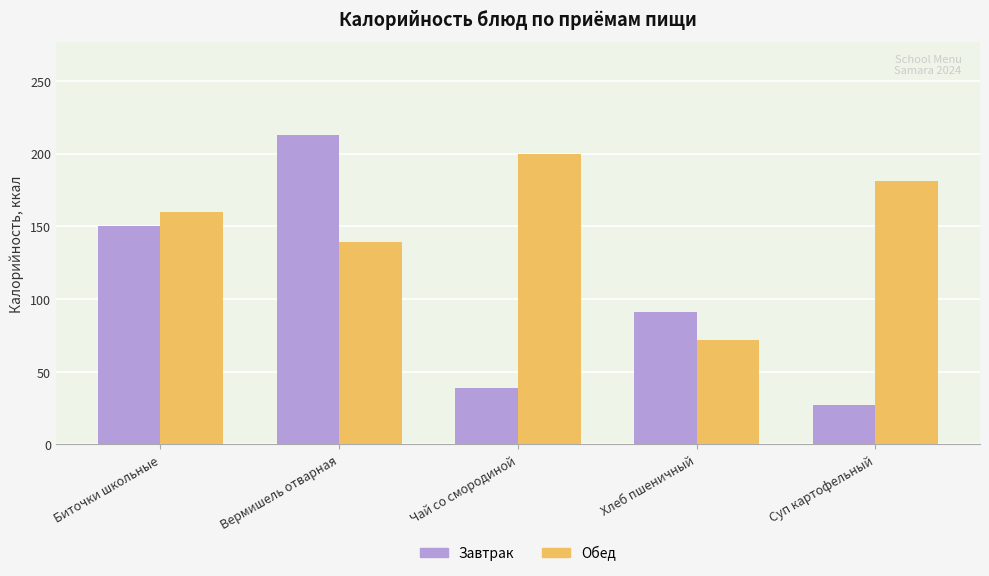

At how many categories does at least one series exceed 51?

5